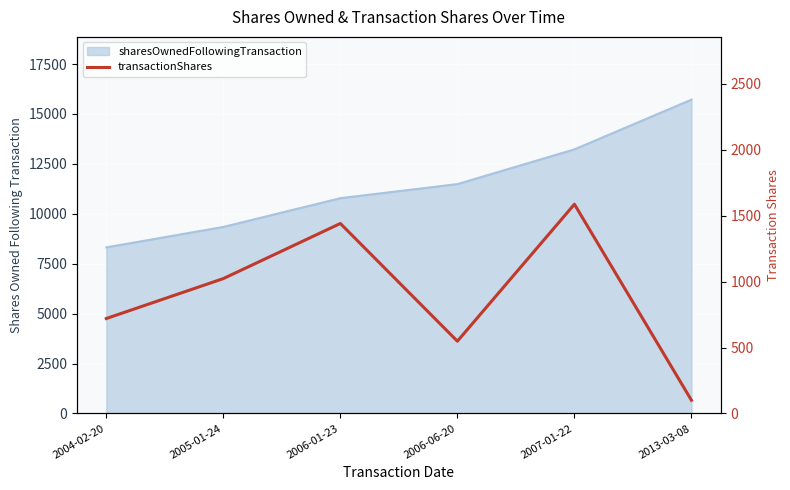

How many points are higher than both their immediate neighbors (excluding endpoints)?

2